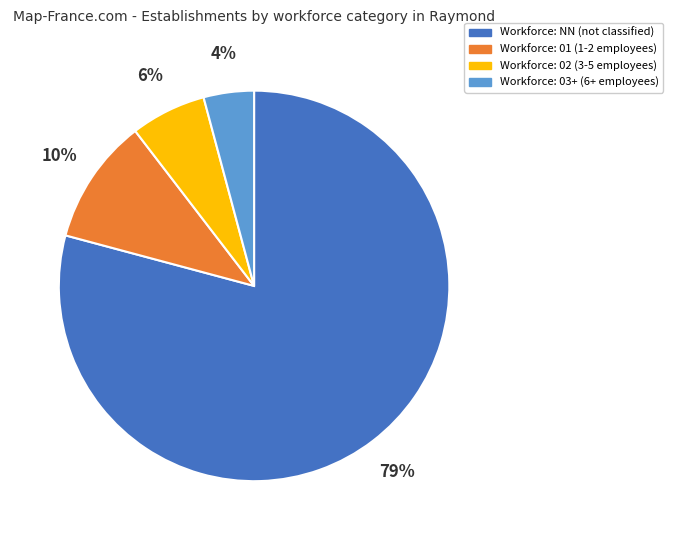

Is there any slice that represents more than half of the pie?

Yes